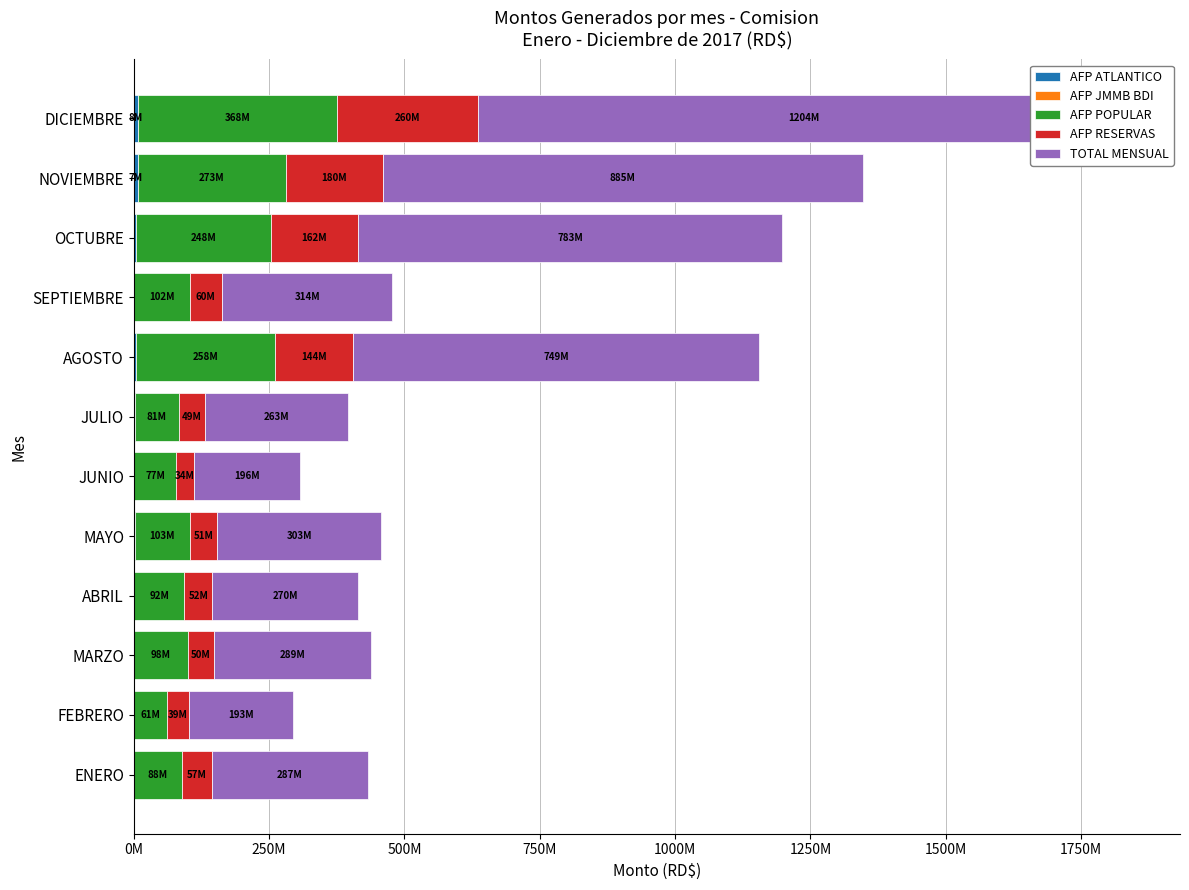

What are all the series names shown in the legend?

AFP ATLANTICO, AFP JMMB BDI, AFP POPULAR, AFP RESERVAS, TOTAL MENSUAL